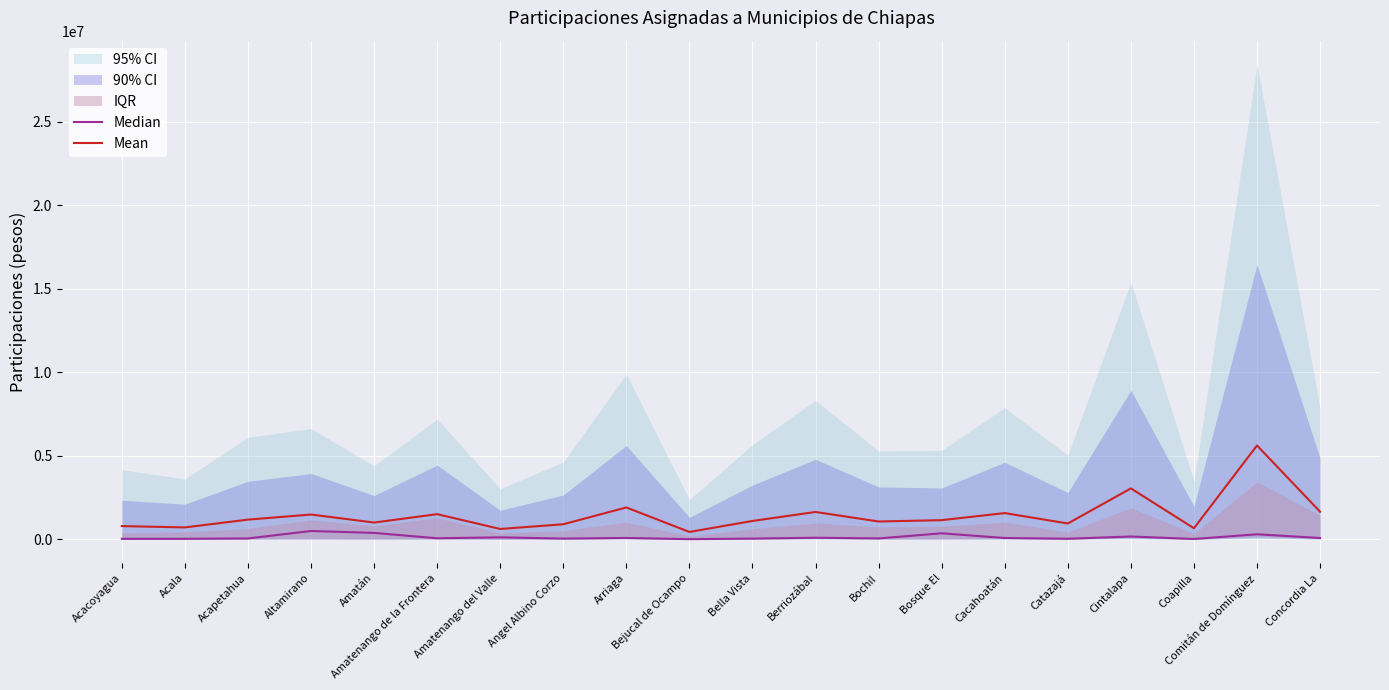

What is the label of the 9th point from the left?

Arriaga